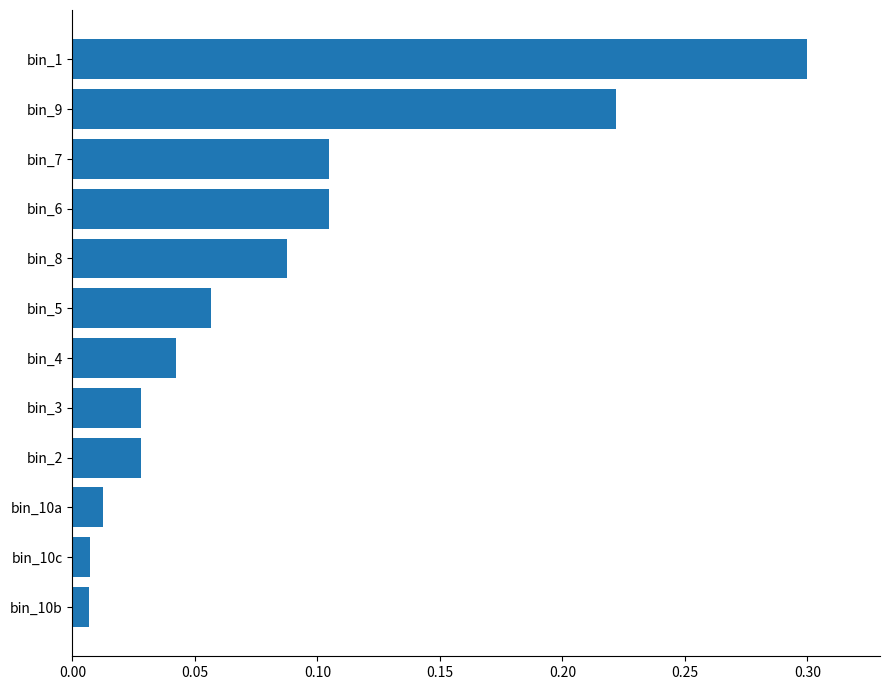

What is the change in value from bin_10a to bin_7?

+0.1